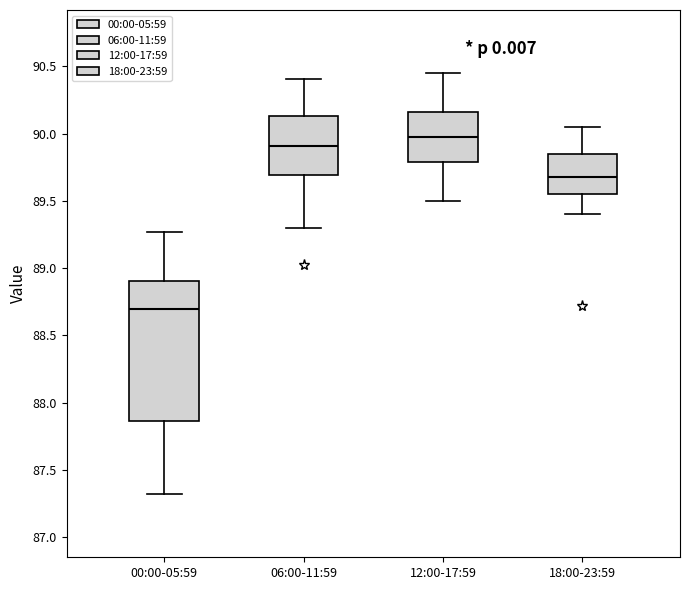

Where is the upper edge of the box for 00:00-05:59 on the y-axis? The values are not printed on the chart, so give them approximately, as read against the axis.

88.90